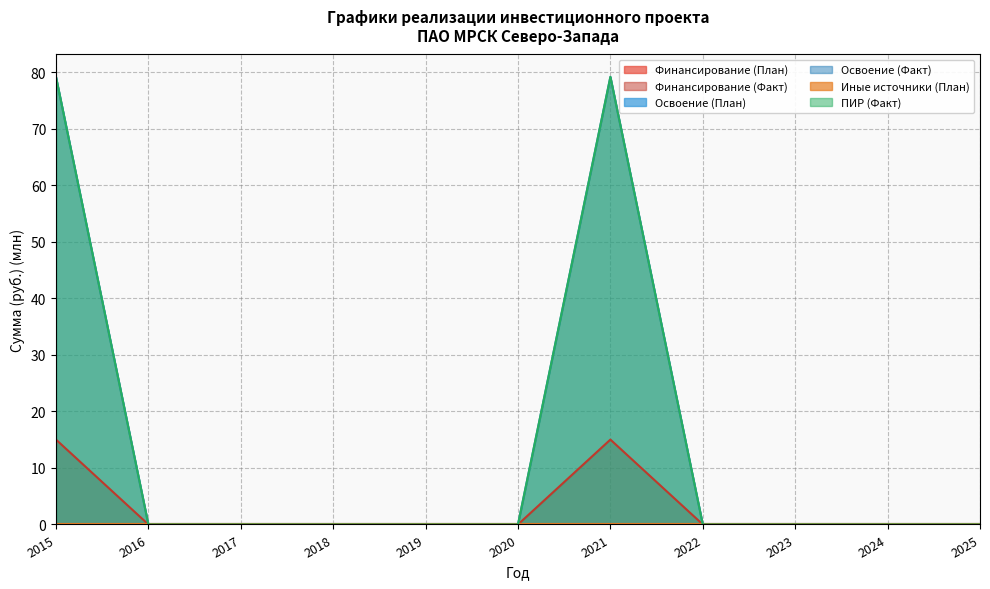

Which series changed the most between 2018 and 2019?

Финансирование (План)